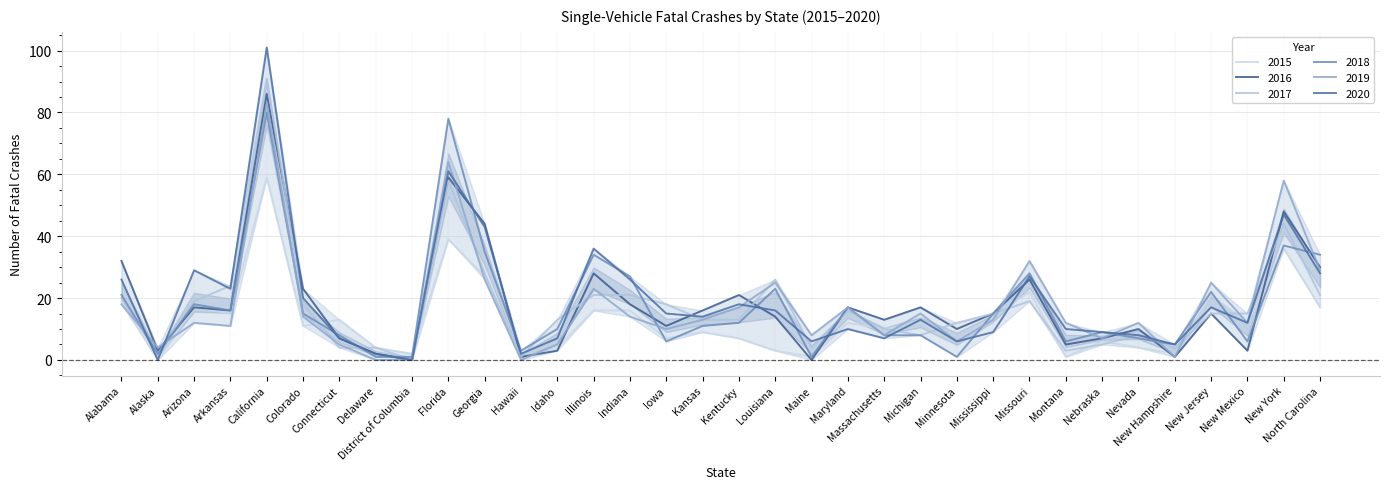

Where is 2018 nearest to the value 40?

New York